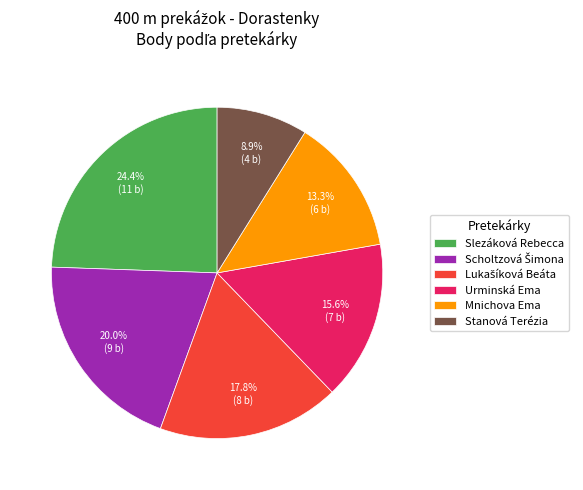

Is there any slice that represents more than half of the pie?

No